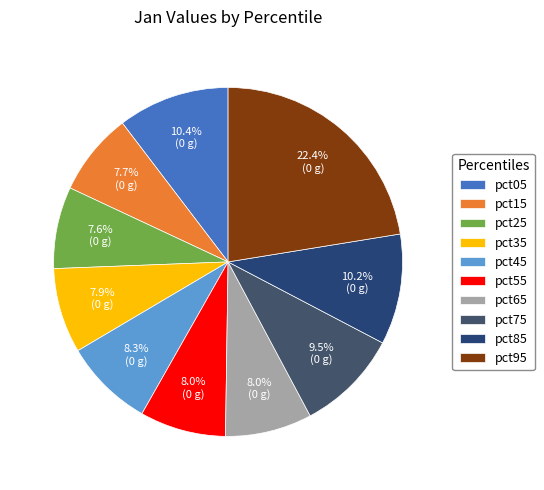

To the nearest percent, what percentage of the pie is pct85?

10%